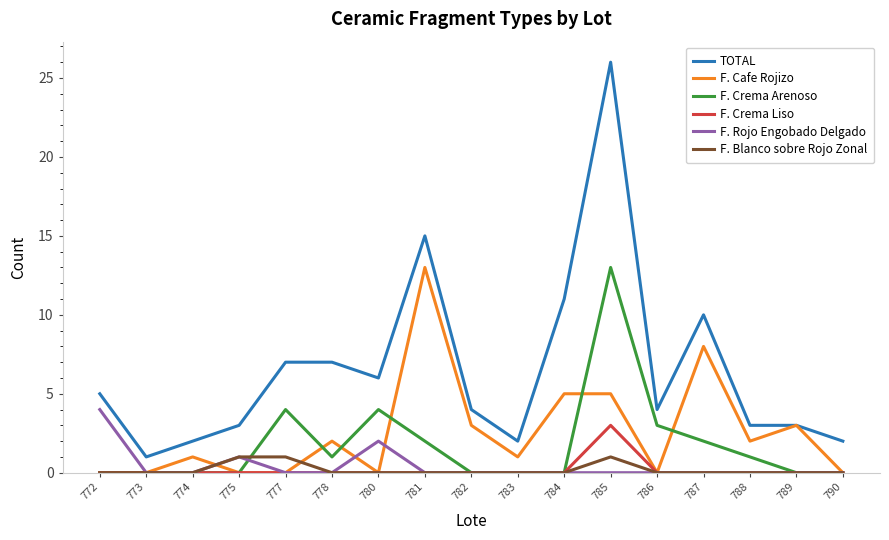

Which series changed the most between 783 and 790?

F. Cafe Rojizo